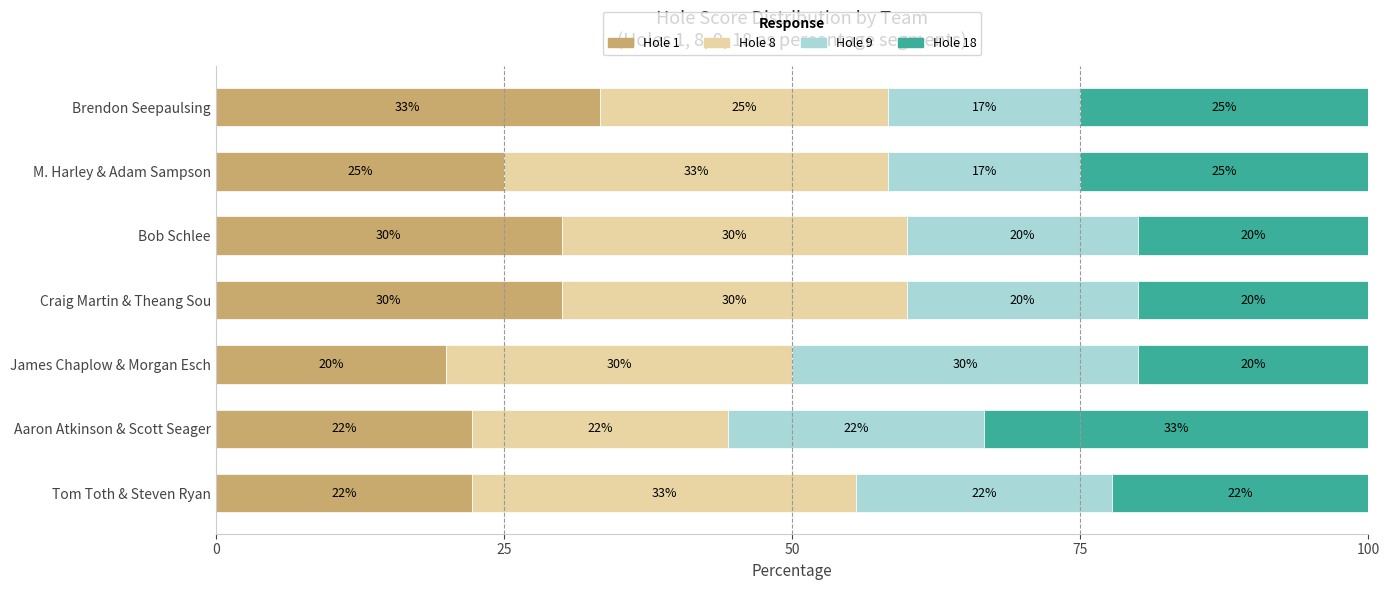

What is the total value across all series at M. Harley & Adam Sampson?

100.0